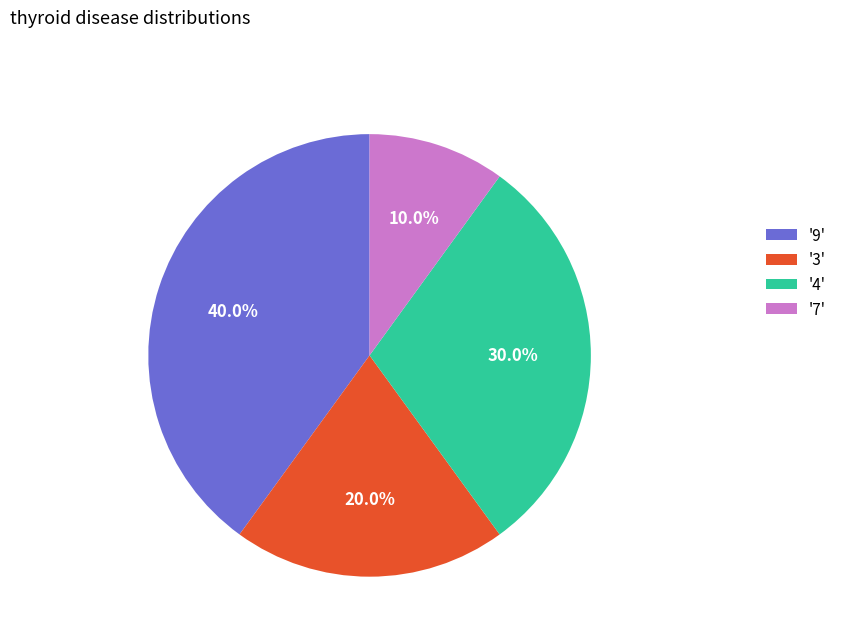

Rank the categories by value from highest to lowest.

'9', '4', '3', '7'